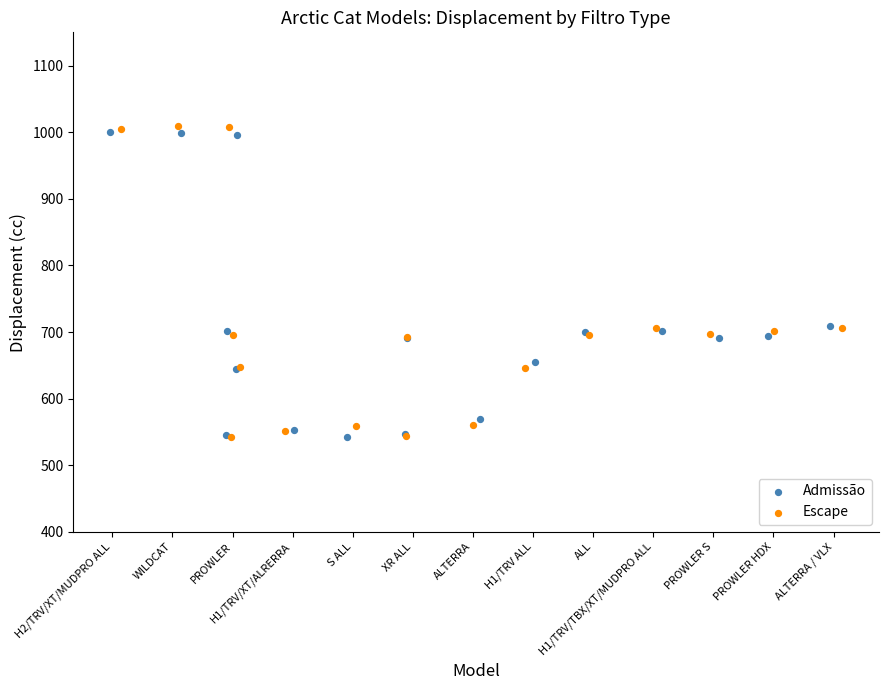

Which series has the widest spread of Y values?

Escape